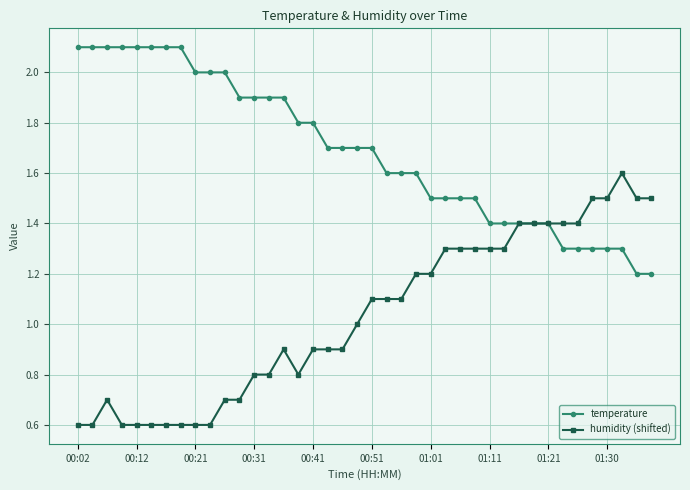

List the series in order of their peak value, lowest first.

humidity (shifted), temperature